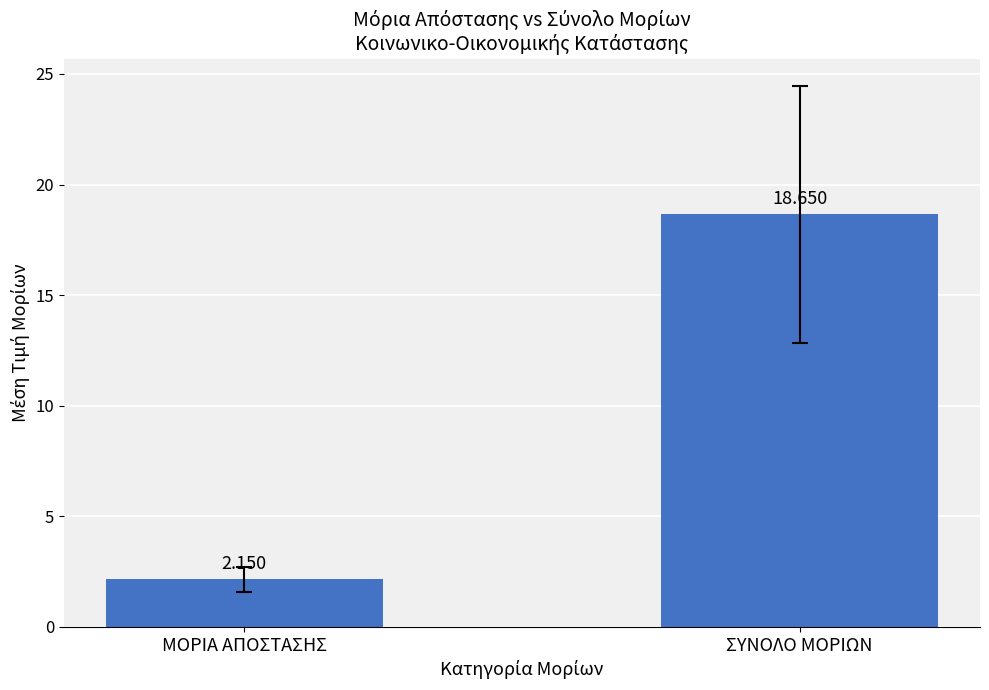

Where is the data nearest to the value 10?

ΜΟΡΙΑ ΑΠΟΣΤΑΣΗΣ